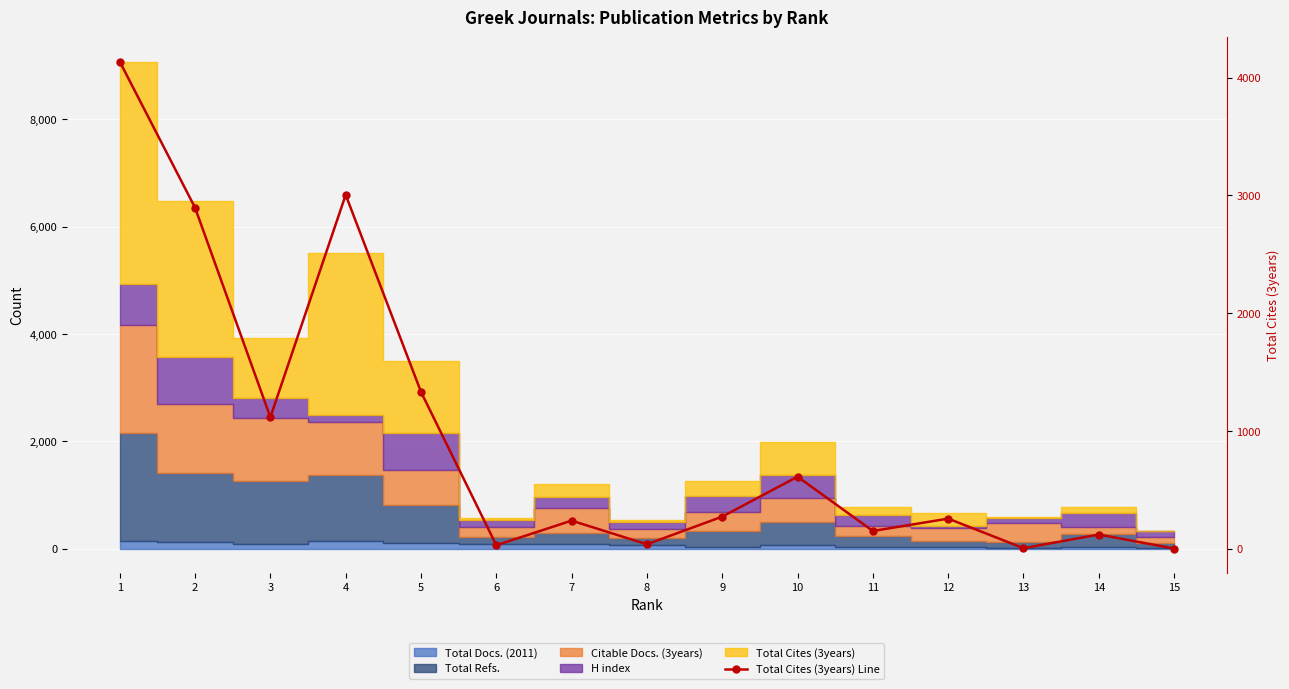

Where does the data first go above 256?

1